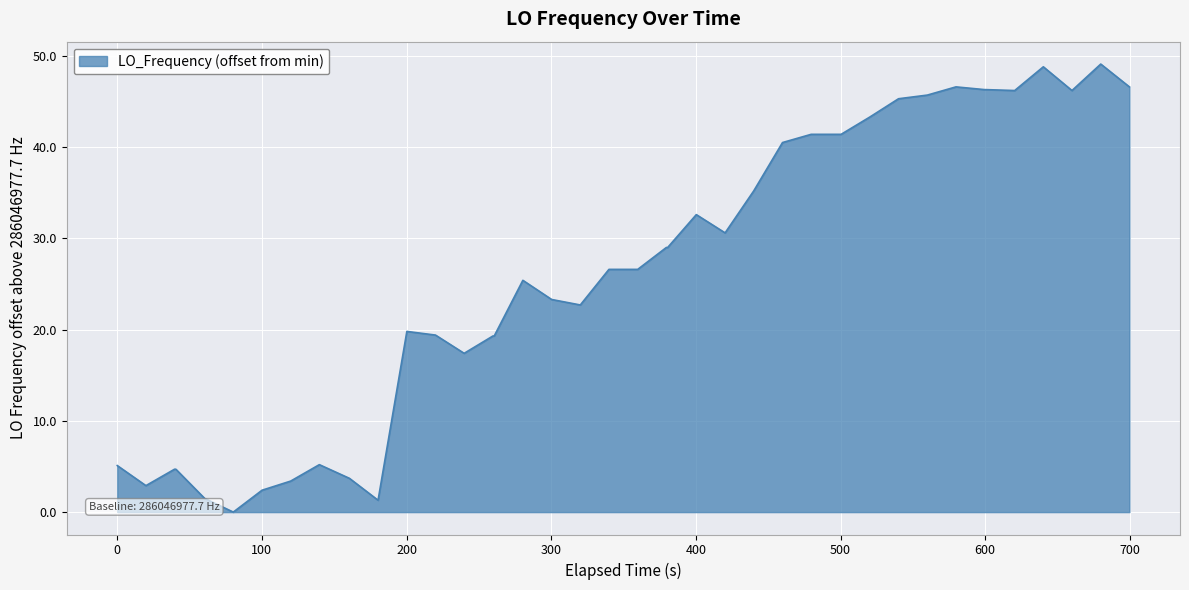

What is the difference between the maximum and minimum values?

49.1